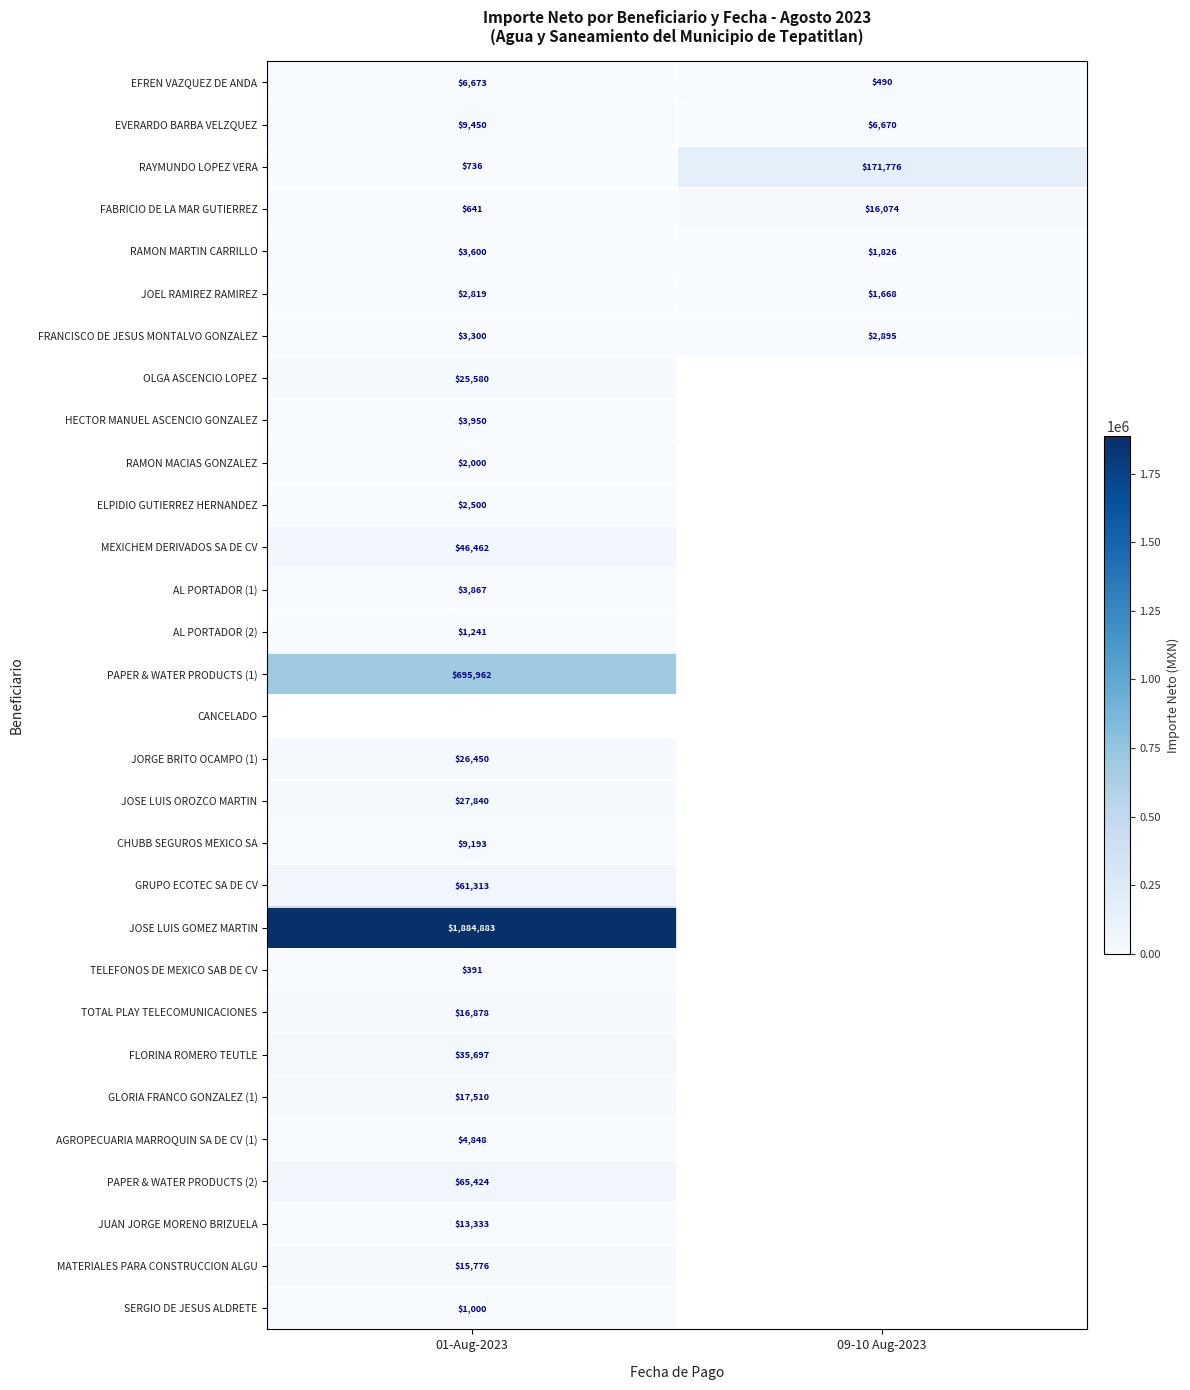

Rank the categories by AGROPECUARIA MARROQUIN SA DE CV (1) value from lowest to highest.

01-Aug-2023, 09-10 Aug-2023